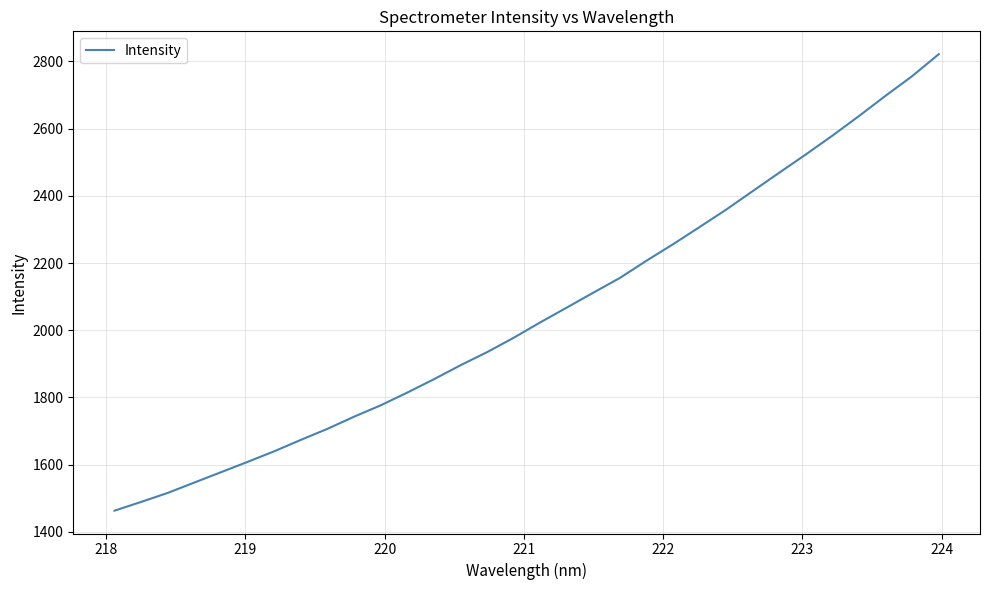

What is the maximum value shown in the chart?

2821.7